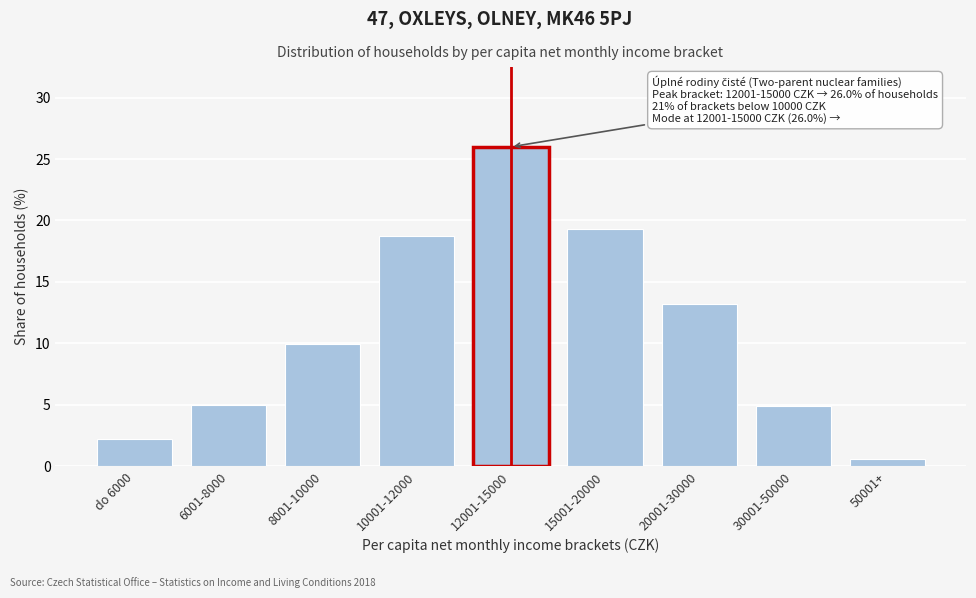

At which label does the data first exceed 9?

8001-10000